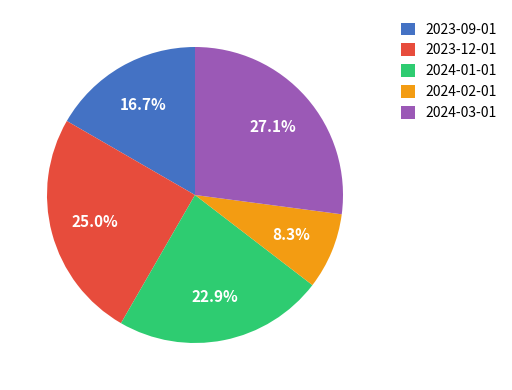

To the nearest percent, what is the combined percentage of 2024-01-01 and 2023-12-01?

48%